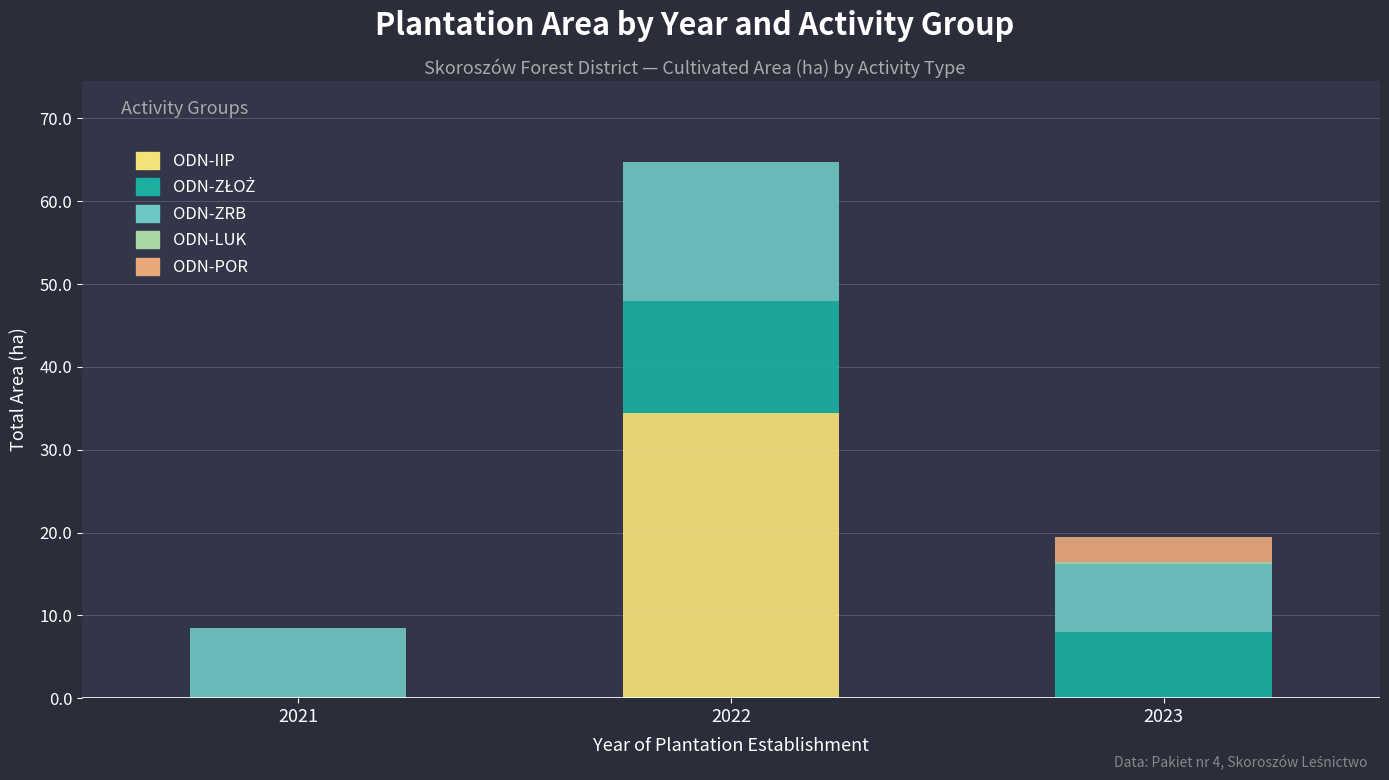

At which label does ODN-IIP reach its peak?

2022